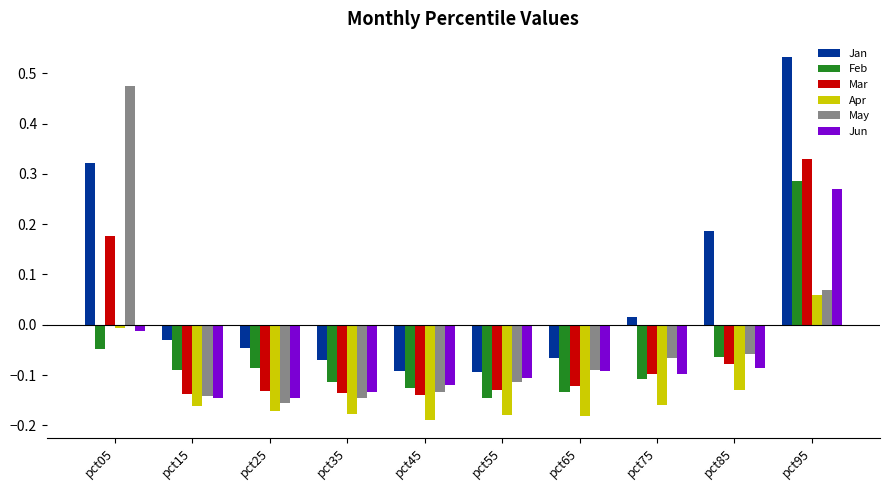

What is the sum of all Jan values?

0.7